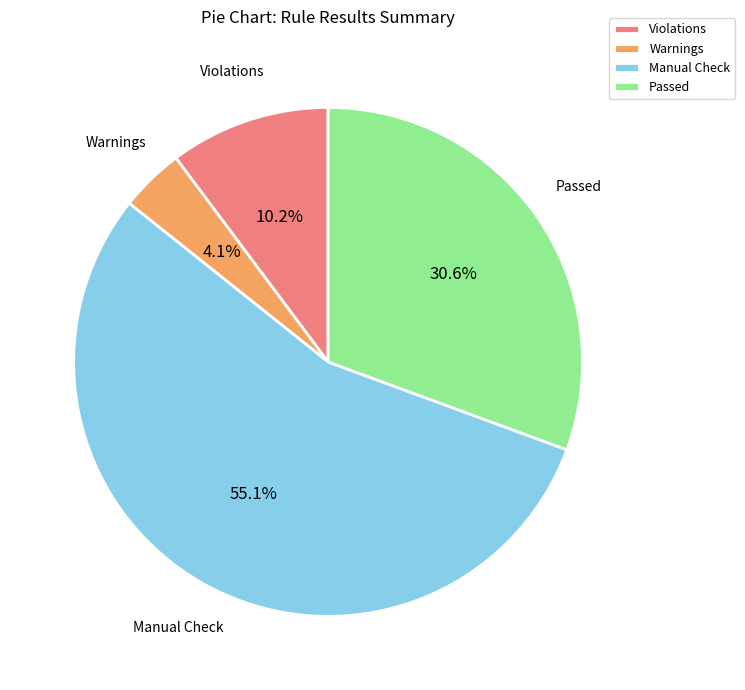

Between Manual Check and Warnings, which is larger?

Manual Check